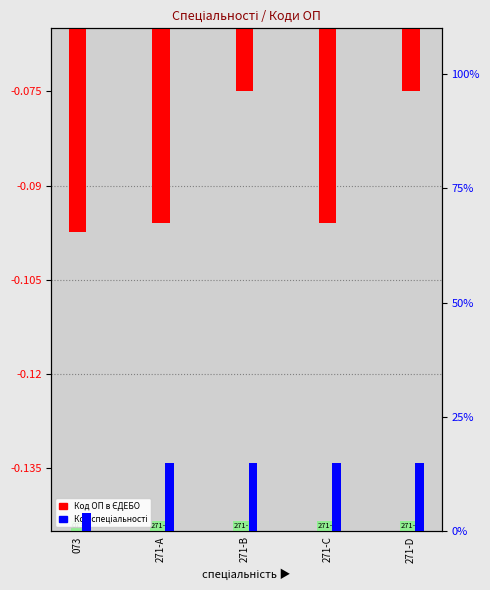

What are all the series names shown in the legend?

Код ОП в ЄДЕБО, Код спеціальності